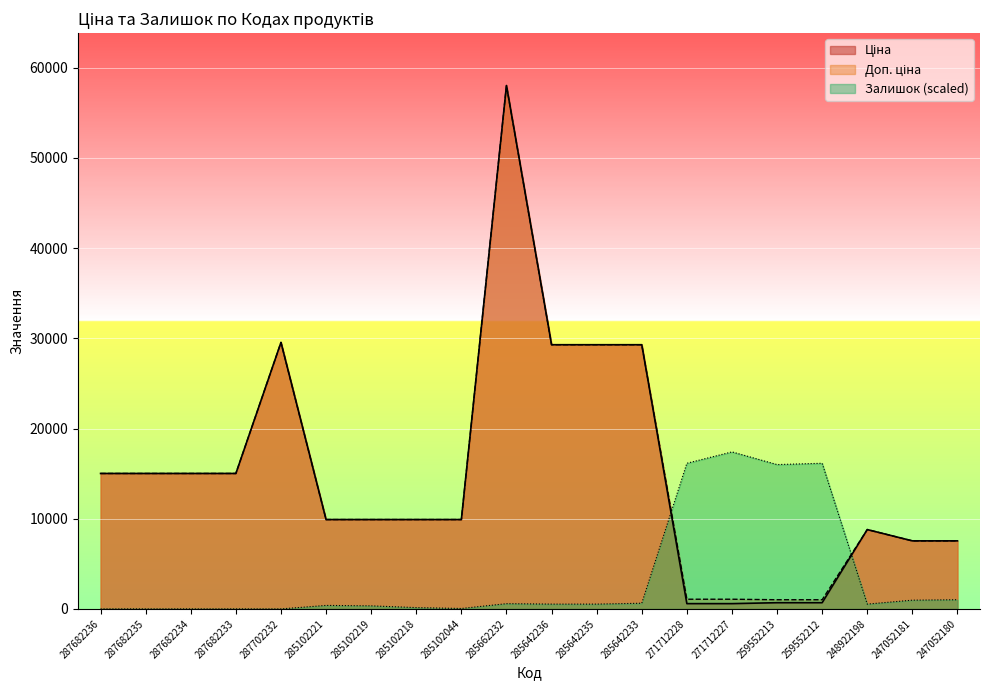

What is the label of the 15th point from the left?

271712227